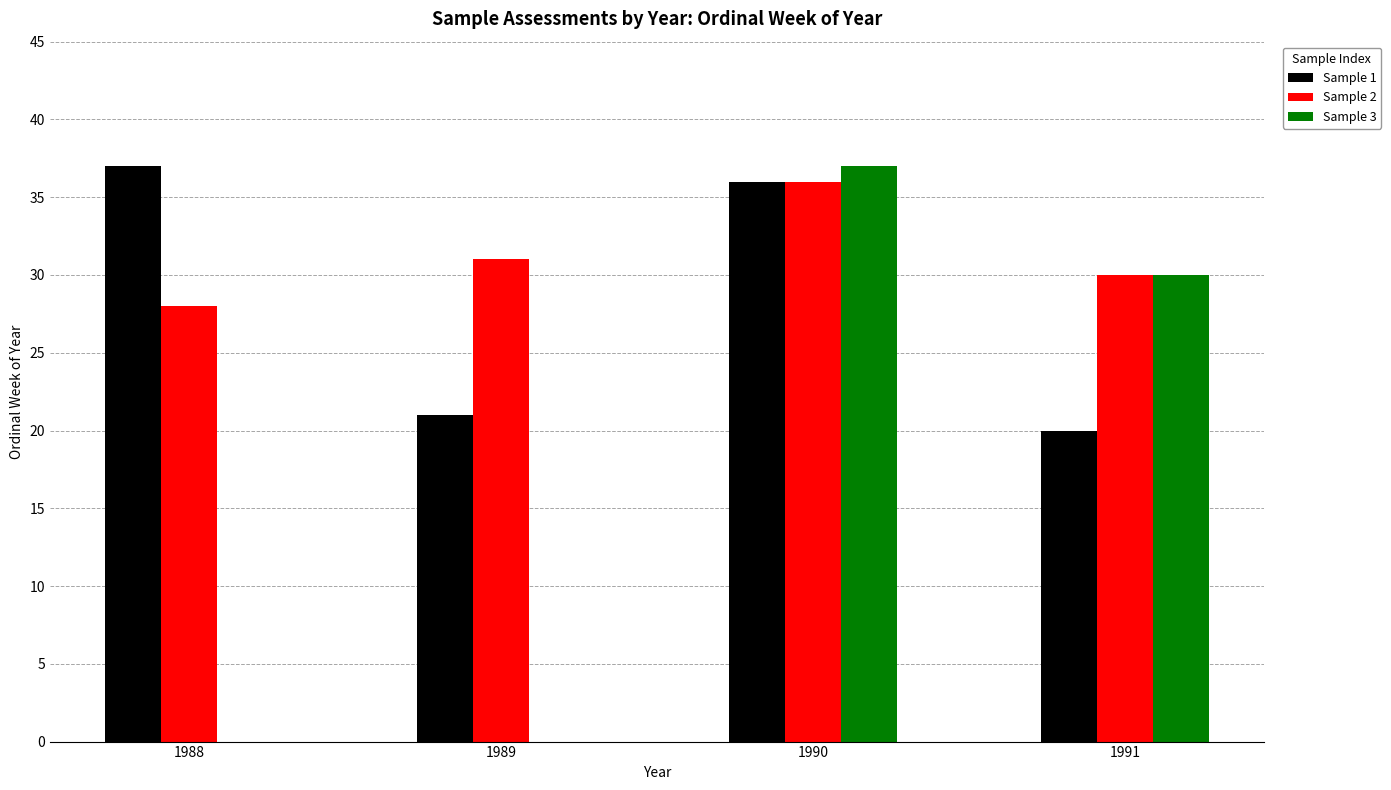

Are the bars horizontal?

No